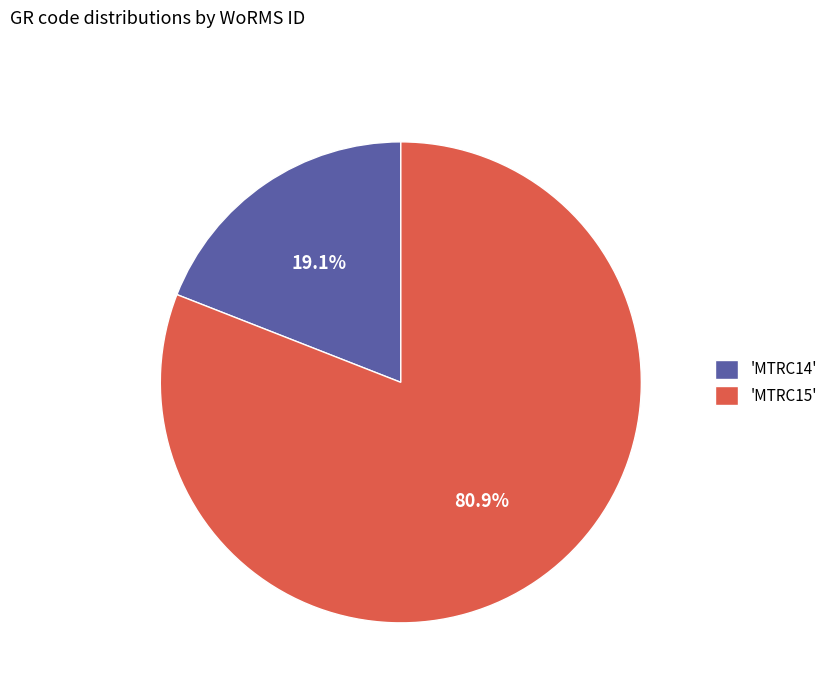

How many segments does this pie chart have?

2